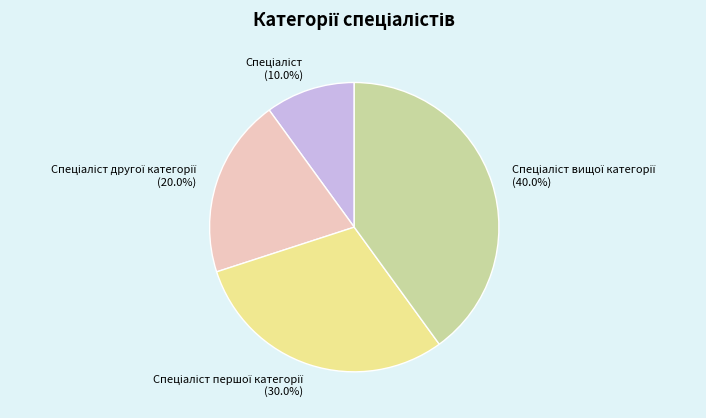

Does any single category account for the majority?

No